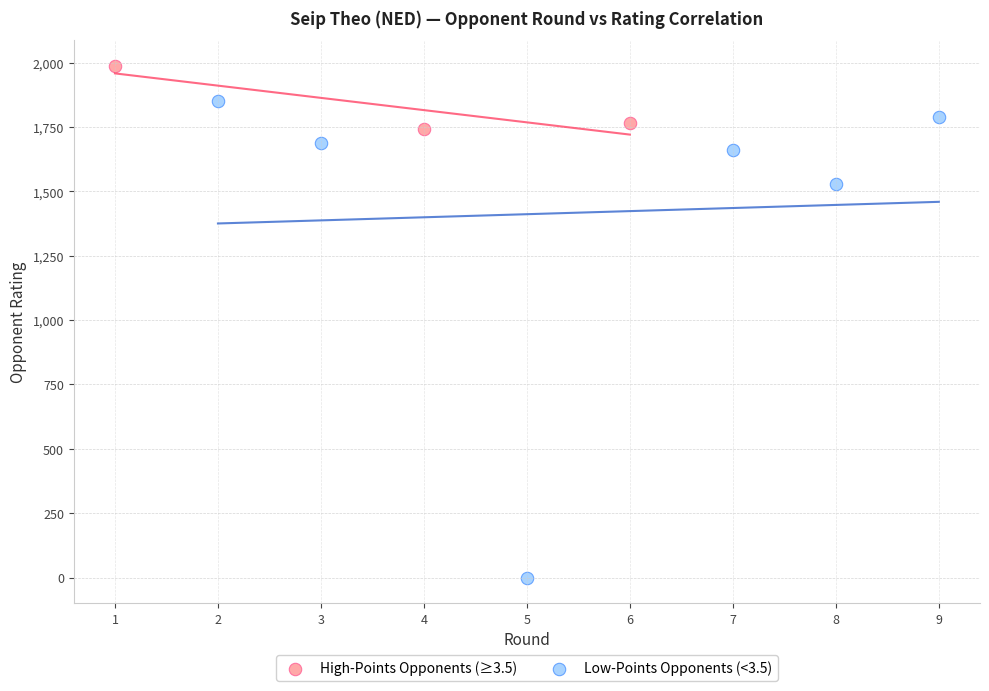

What are all the series names shown in the legend?

High-Points Opponents (≥3.5), Low-Points Opponents (<3.5)